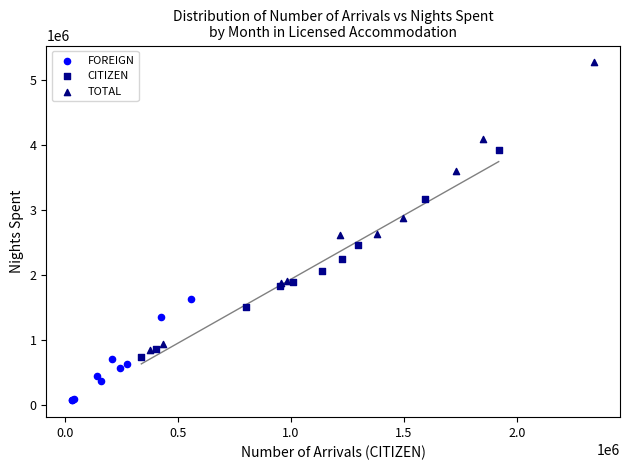

Which series reaches the maximum Y coordinate?

TOTAL